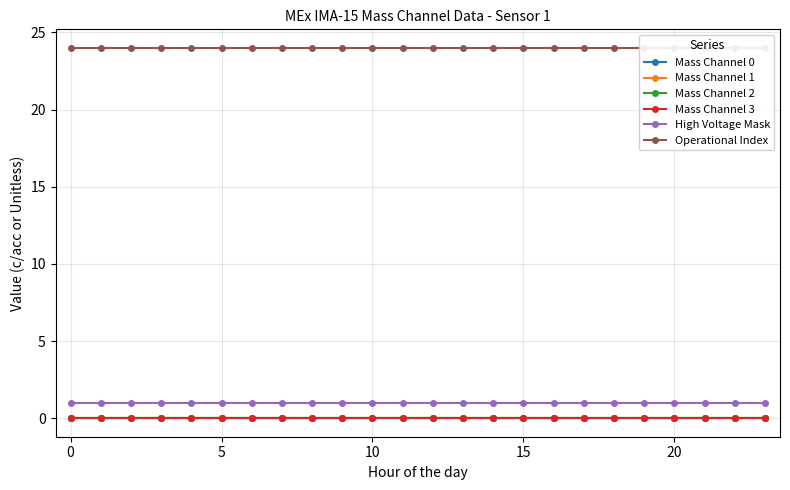

The High Voltage Mask series shows 2 at 8. True or false?

False